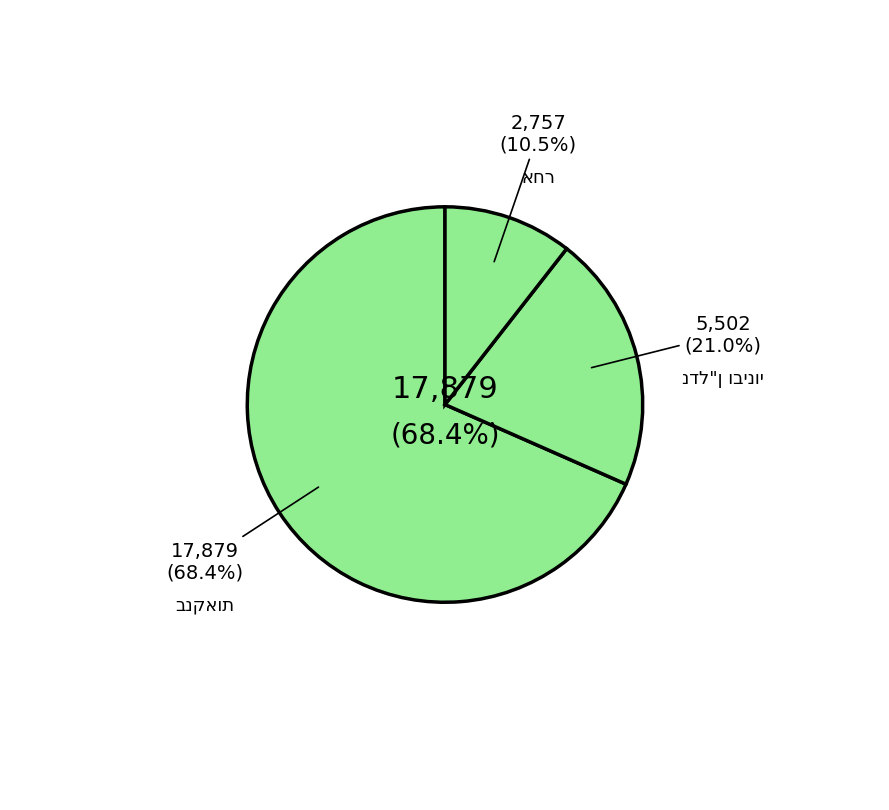

The מזרחי טפחות ס 43 slice represents 1% of the pie. True or false?

False